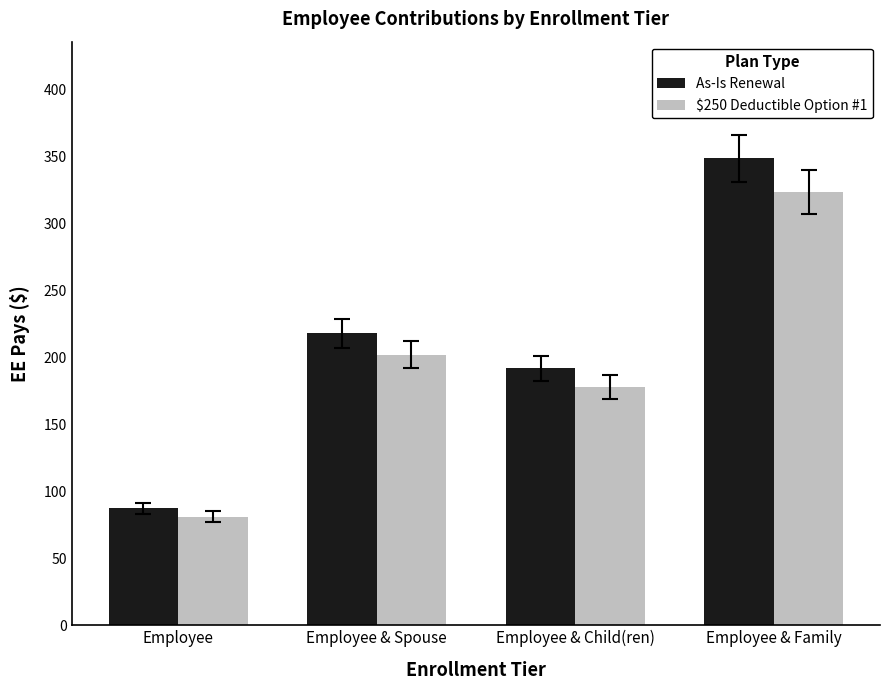

What is the label of the 2nd bar from the right?

Employee & Child(ren)